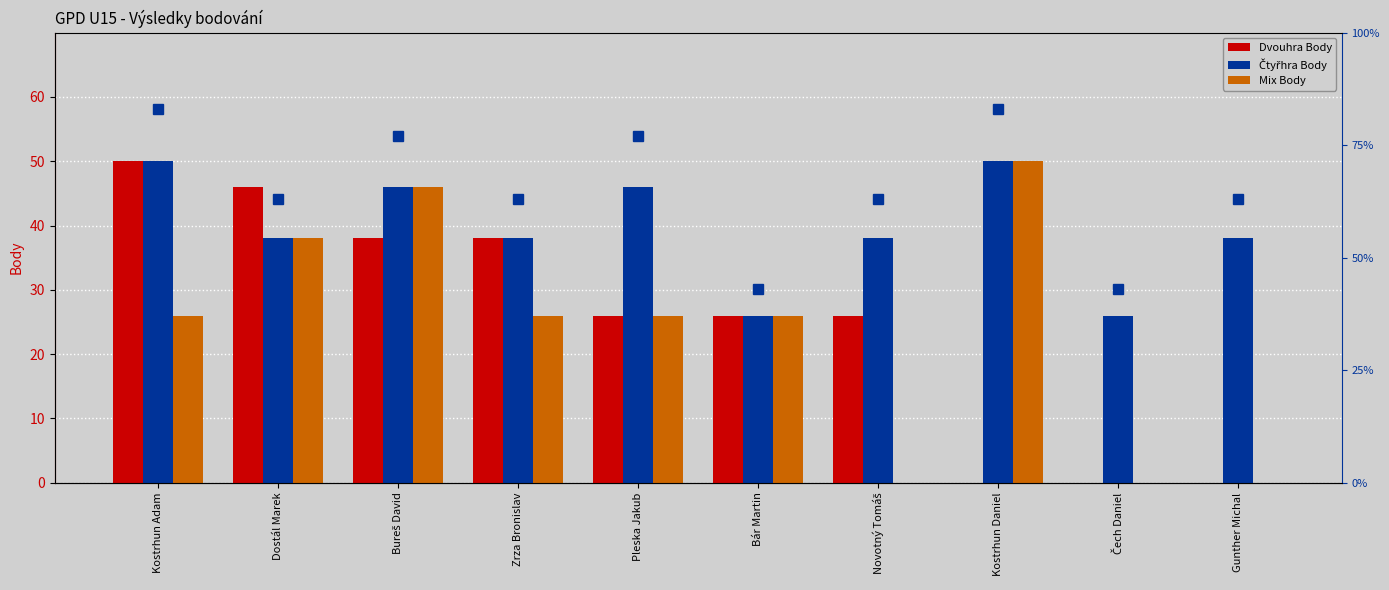

What is the label of the 2nd bar from the left?

Dostál Marek